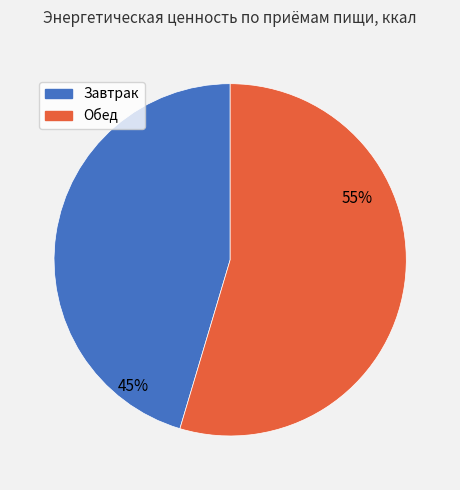

The Завтрак slice represents 45% of the pie. True or false?

True